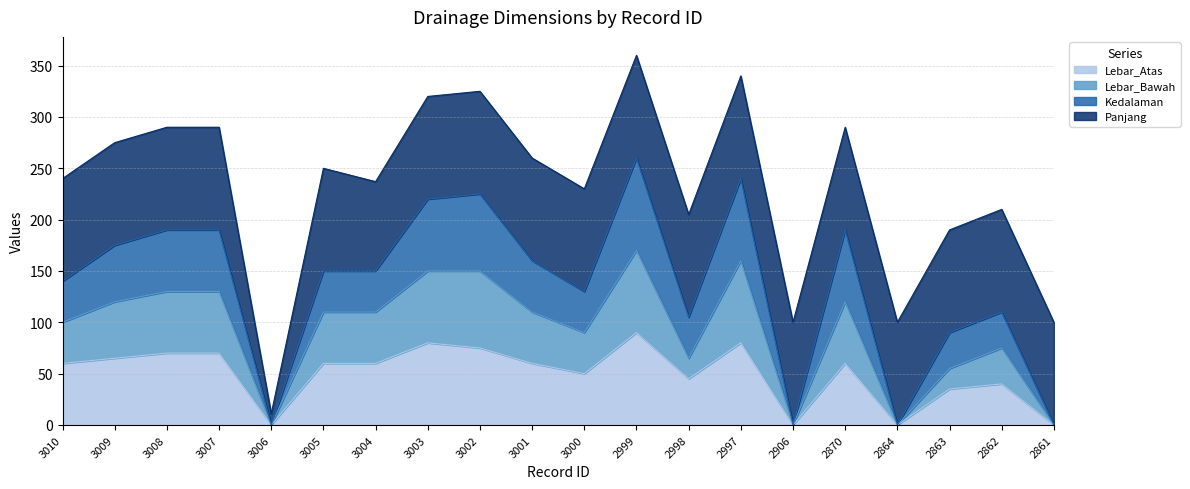

How many interior local valleys does the Lebar_Bawah series have?

5